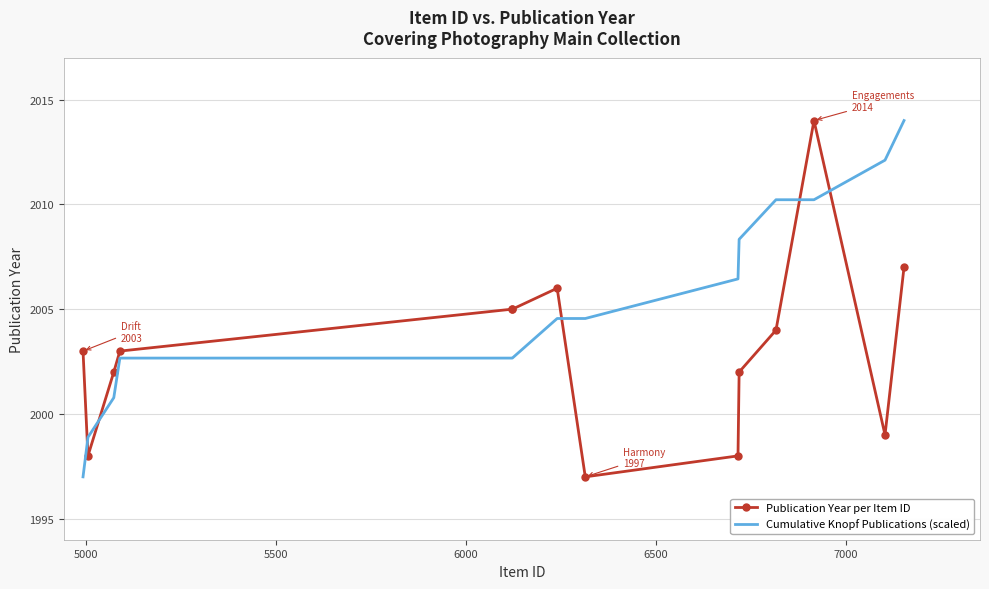

Which series ends up on top after the final intersection of Cumulative Knopf Publications (scaled) and Publication Year per Item ID?

Cumulative Knopf Publications (scaled)